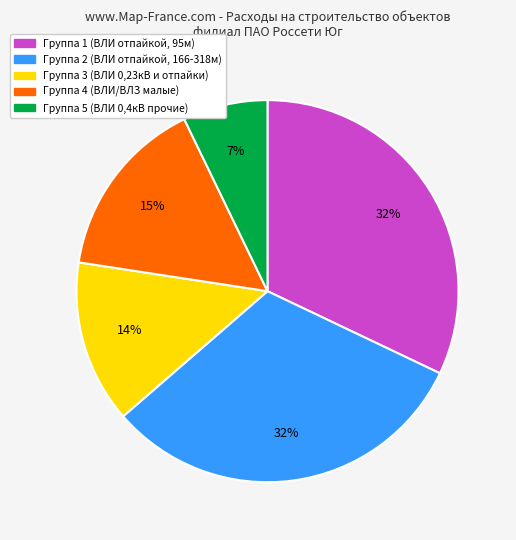

To the nearest percent, what is the difference between the largest and smallest slice percentages?

25%